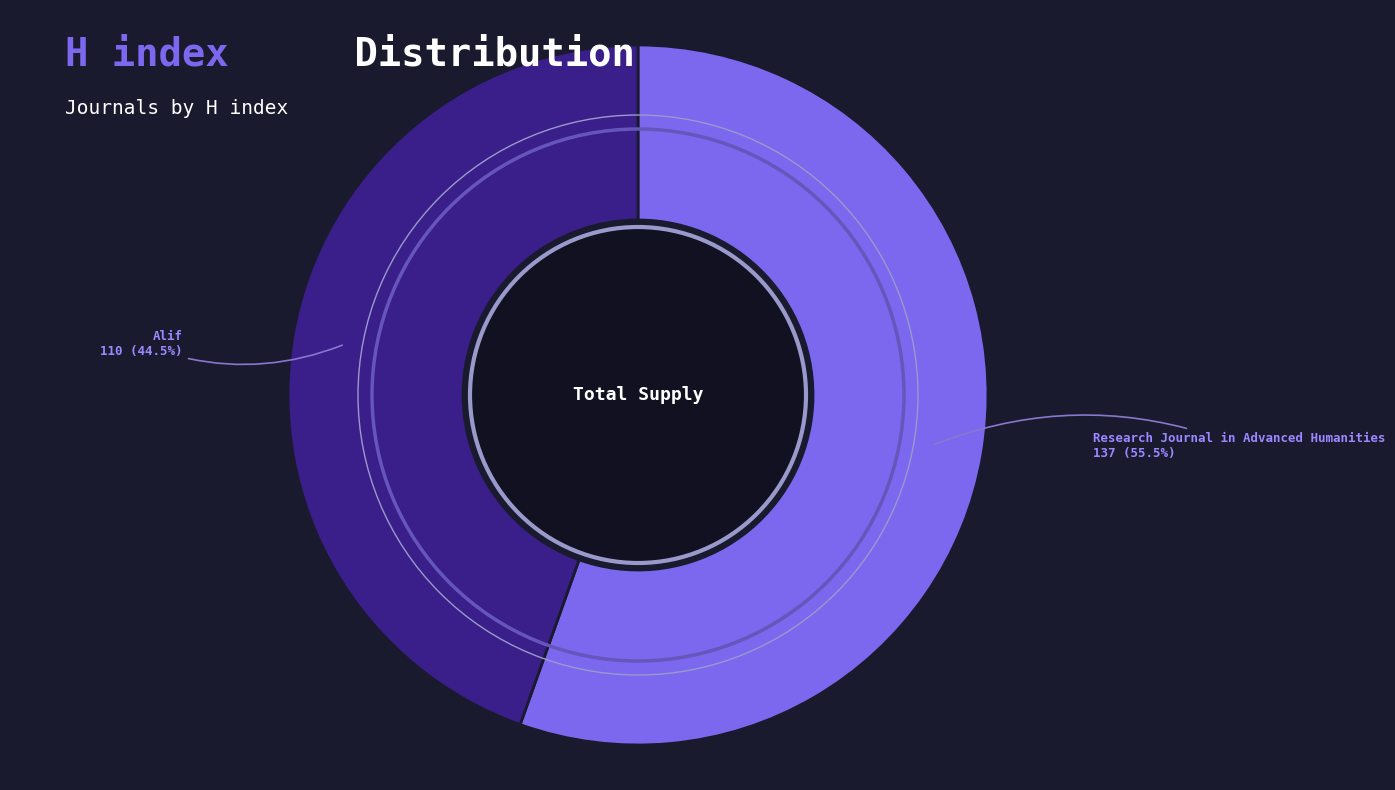

What is the largest slice in the pie chart?

Research Journal in Advanced Humanities